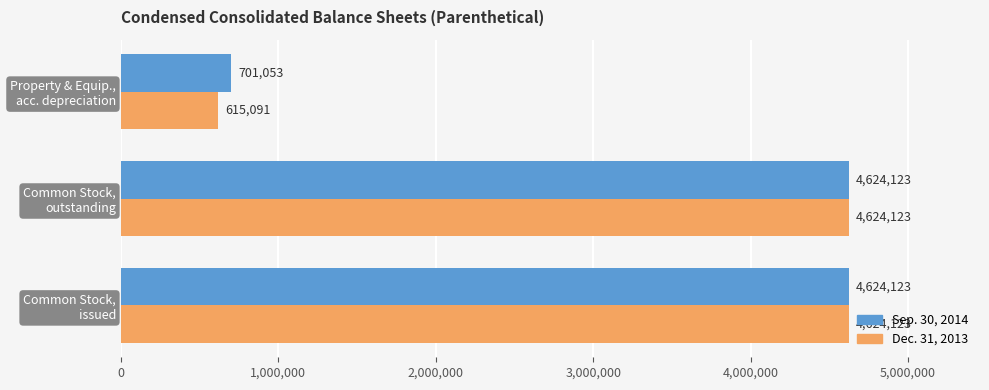

Which series has the largest range (max minus min)?

Dec. 31, 2013